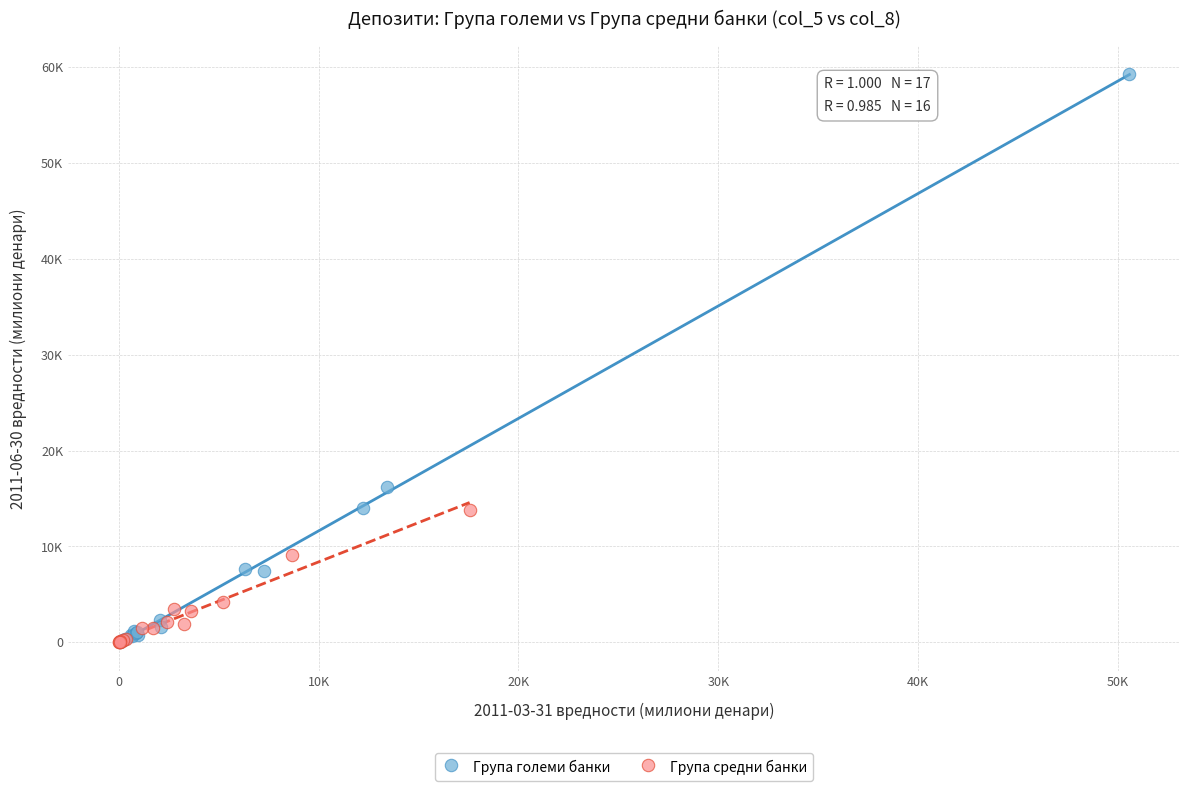

What are all the series names shown in the legend?

Група големи банки, Група средни банки